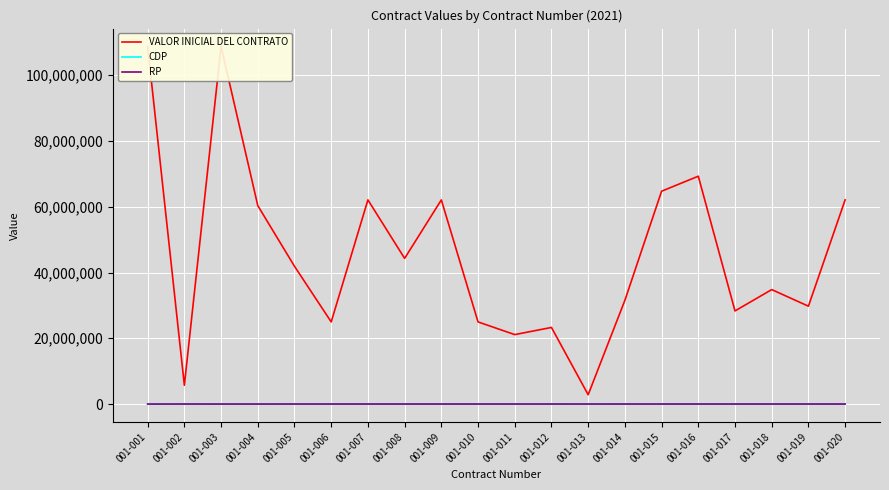

What is the minimum value shown in the chart?

3521